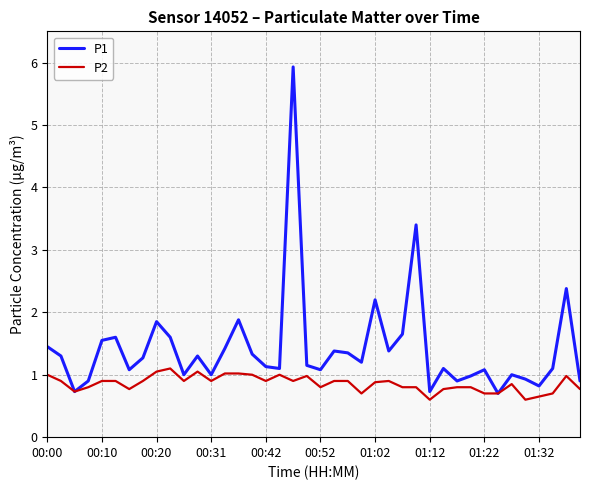

How many lines are shown in the chart?

2